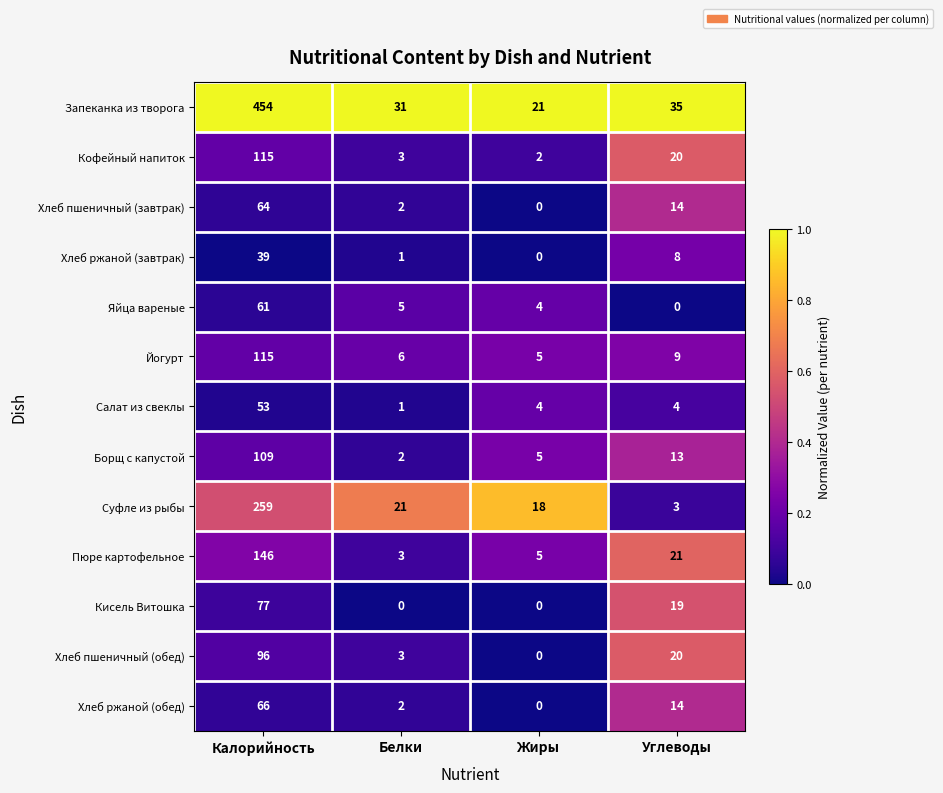

At which label does Хлеб пшеничный (обед) reach its peak?

Калорийность